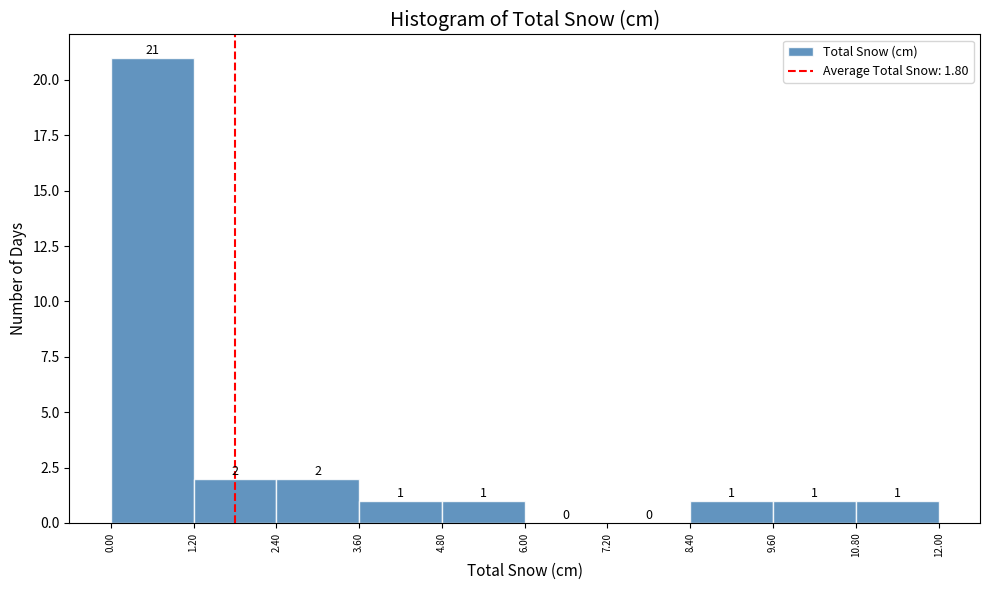

Over which range of the x-axis is the bar tallest?

0.00 to 1.20